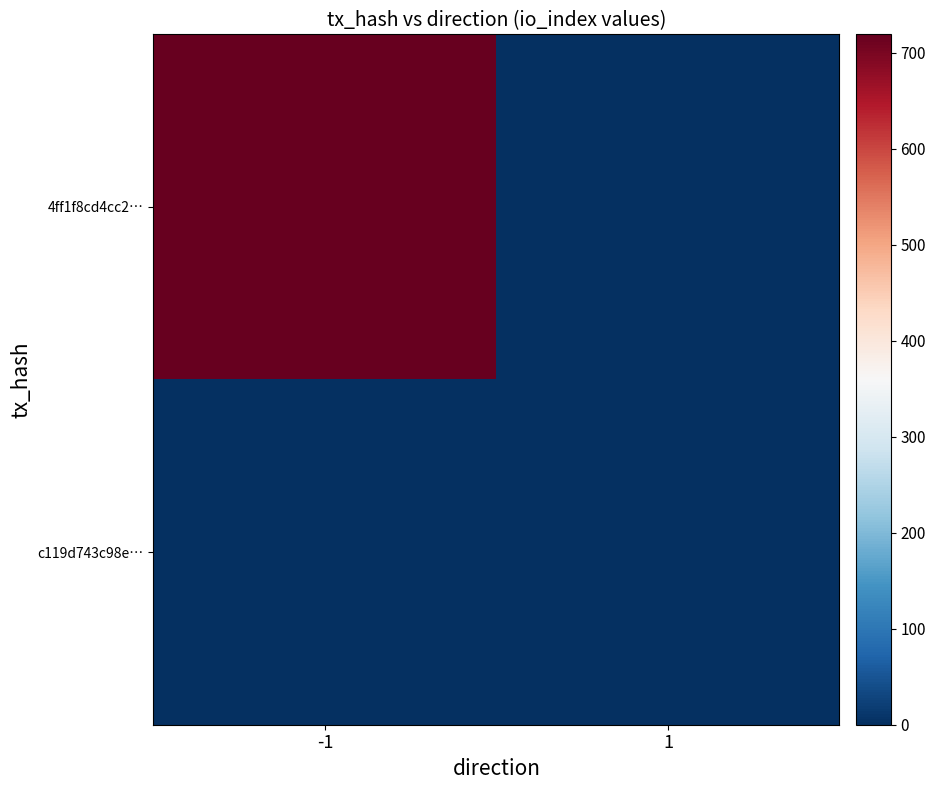

Which series has the largest total across all categories?

4ff1f8cd4cc2…